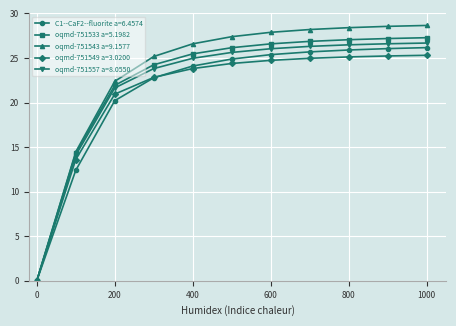

What is the difference between the maximum and minimum values in the oqmd-751533 a=5.1982 series?

27.3